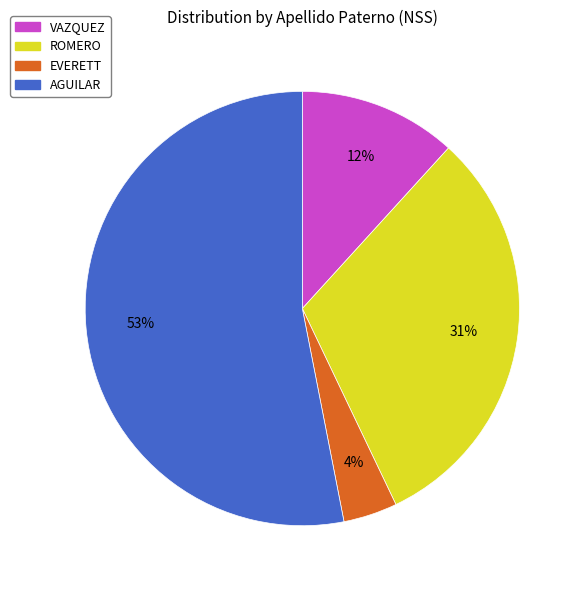

True or false: EVERETT accounts for 4% of the total.

True